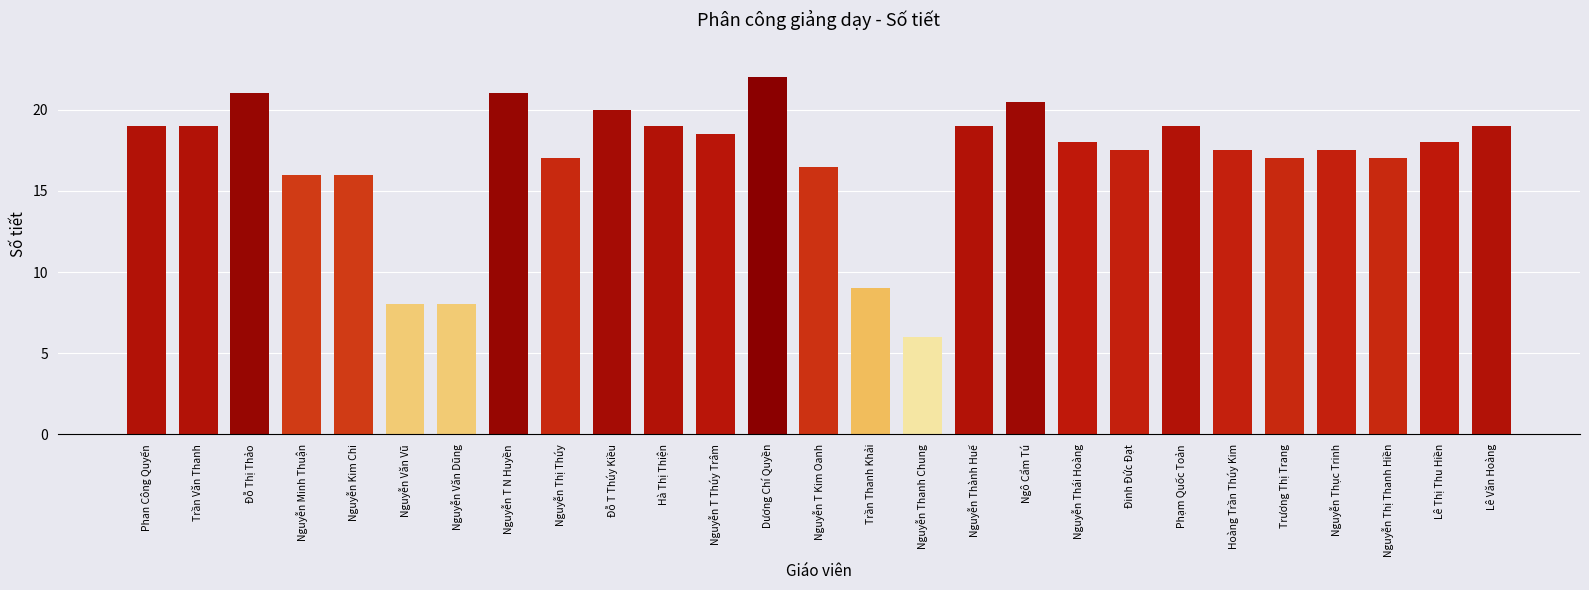

Are the bars horizontal?

No